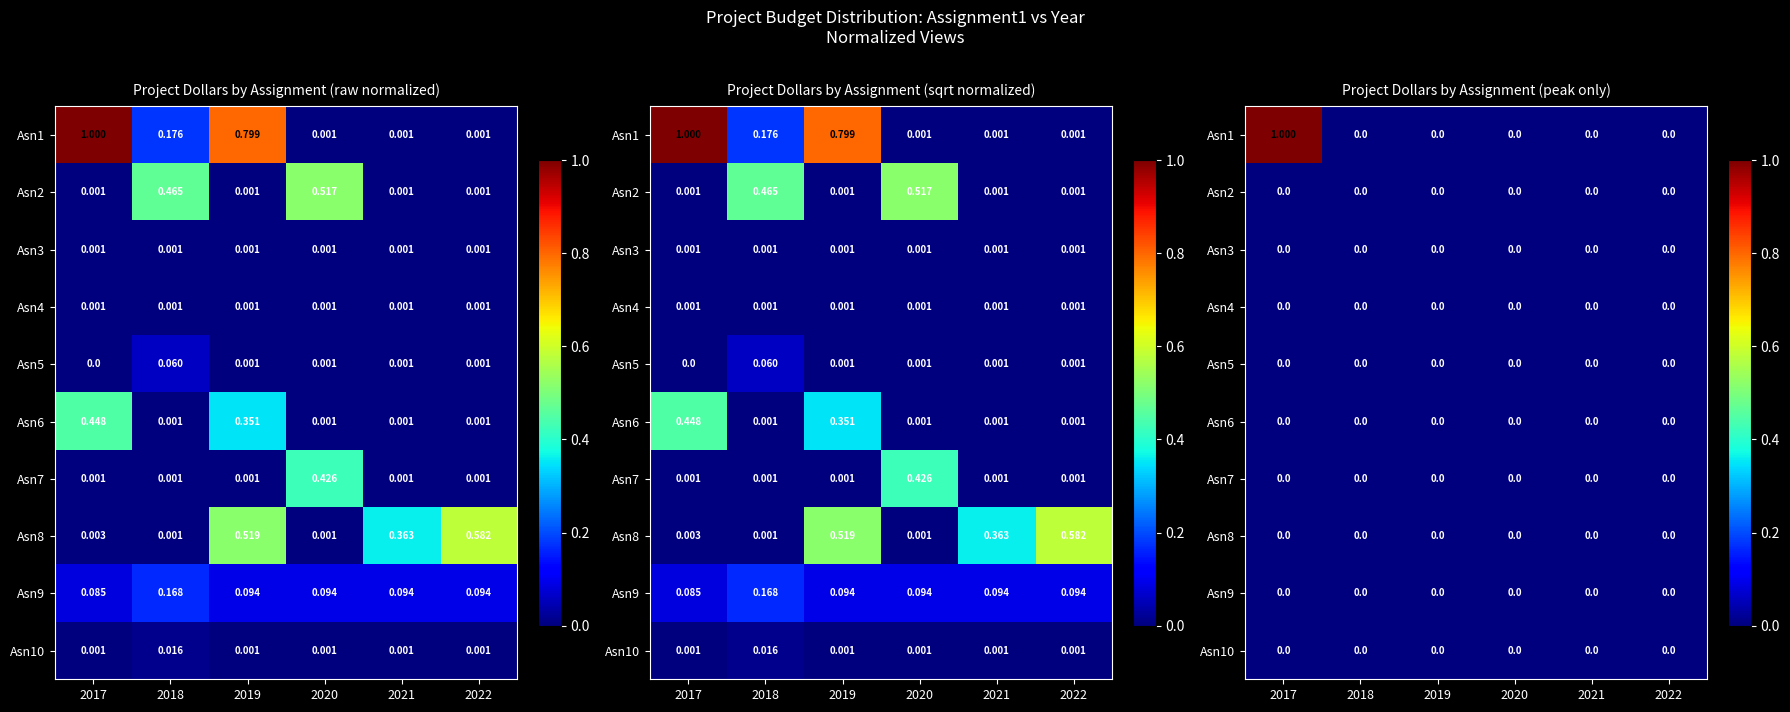

Which series has the widest spread of values?

Asn1